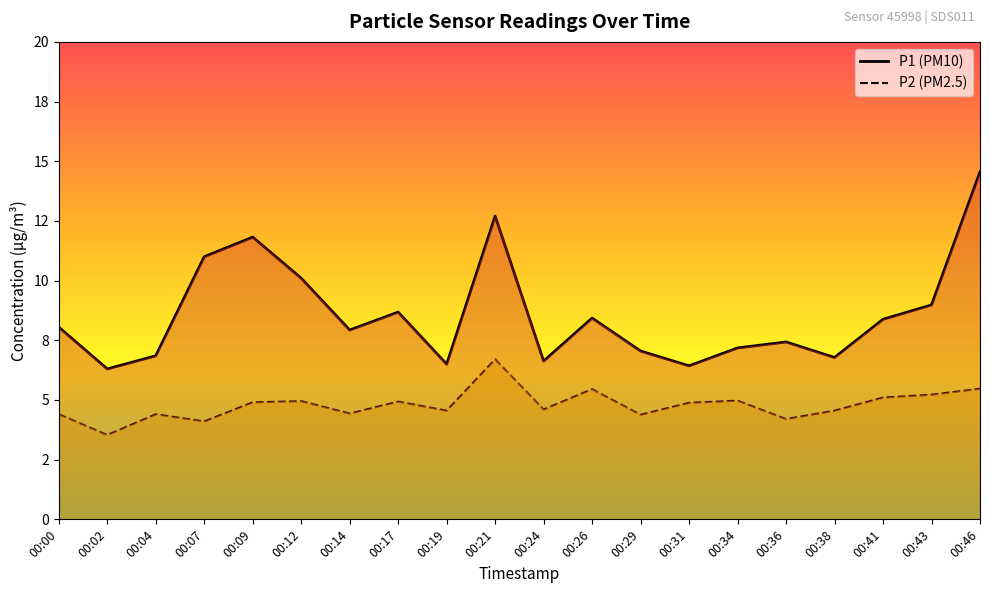

What is the spread (max minus min) of values at 00:26?

3.0